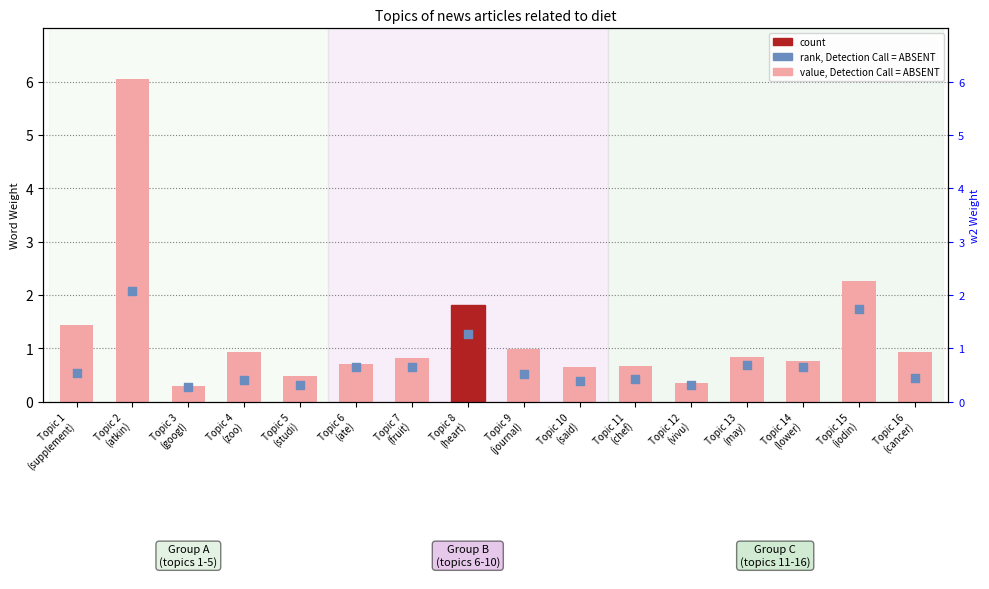

Which series contains the highest Y value?

w1 value